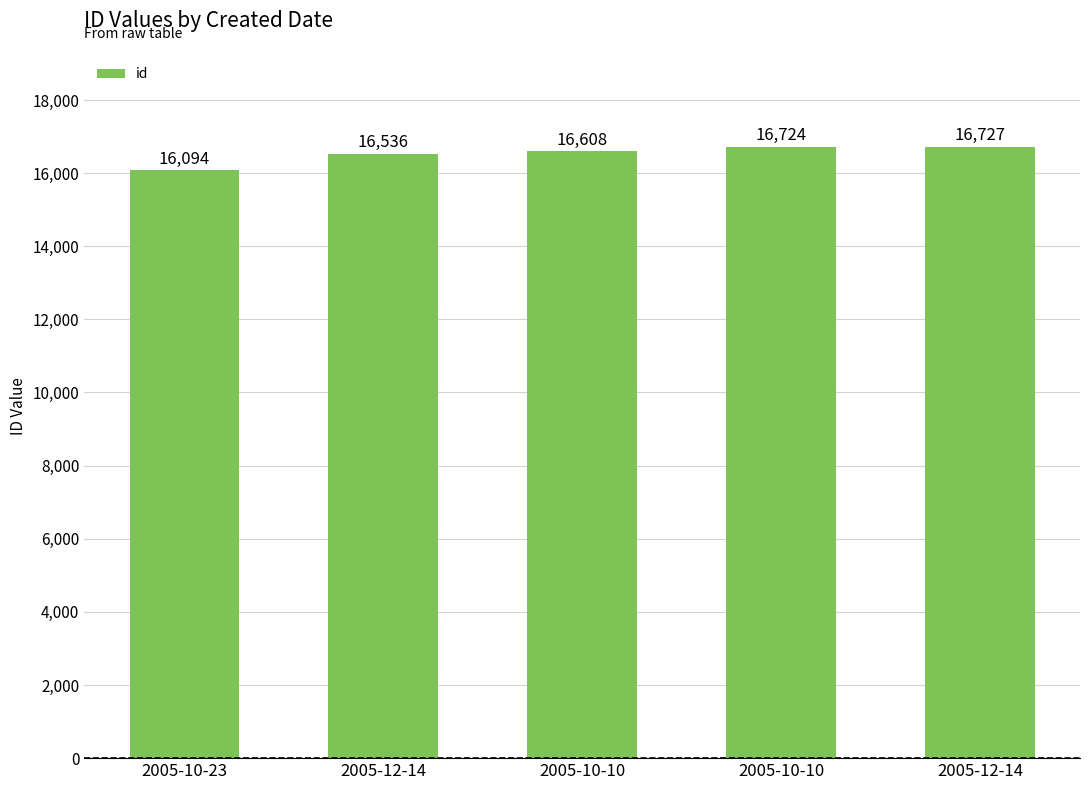

Count the number of categories in the chart.

5